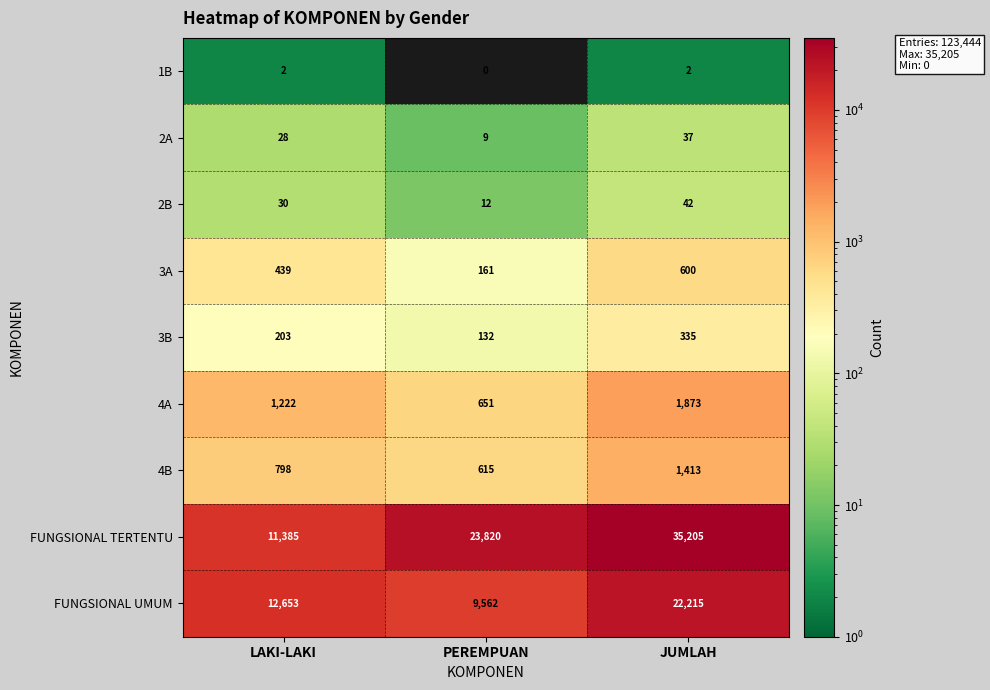

How many data points in FUNGSIONAL UMUM are less than 12653?

1